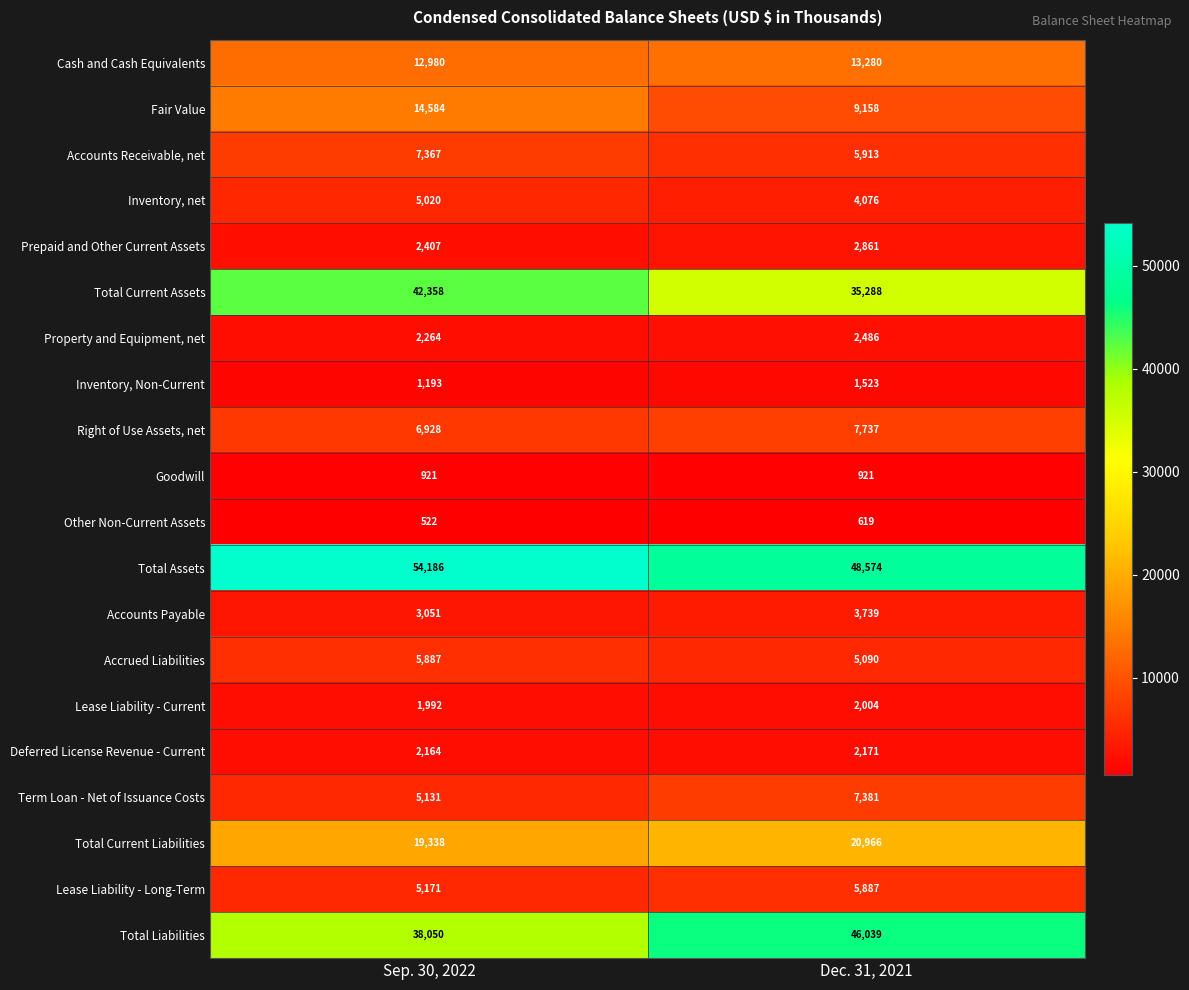

What is the sum of all Total Current Assets values?

77646